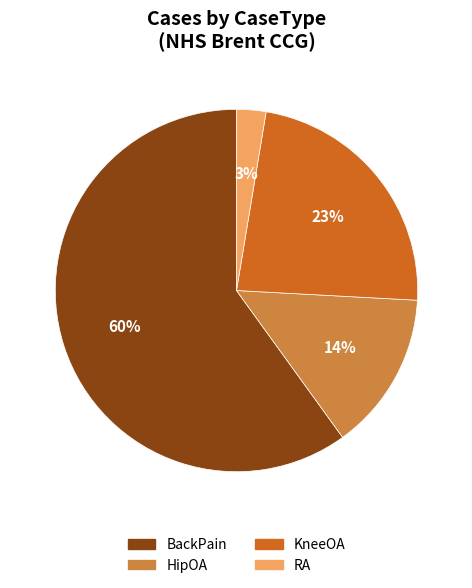

Which has a higher value, RA or KneeOA?

KneeOA